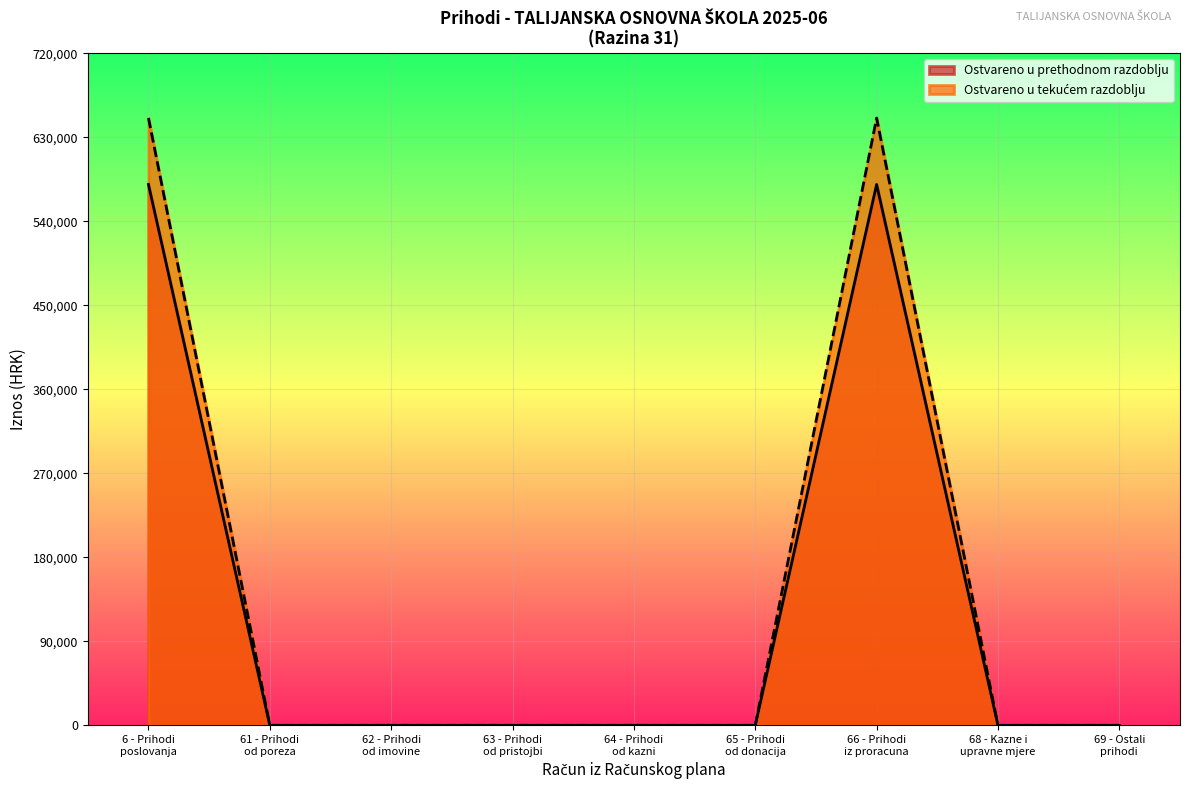

What is the maximum value for Ostvareno u prethodnom razdoblju?

579365.1